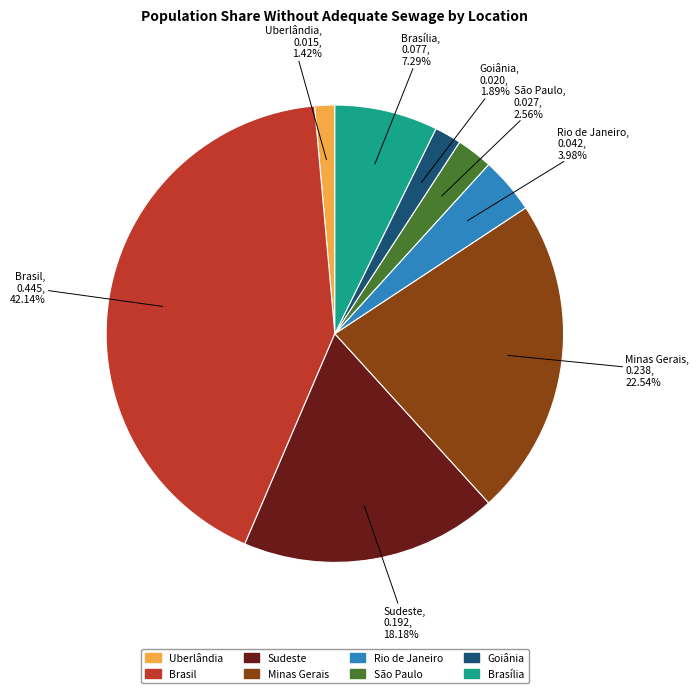

Is there a majority slice in this chart?

No